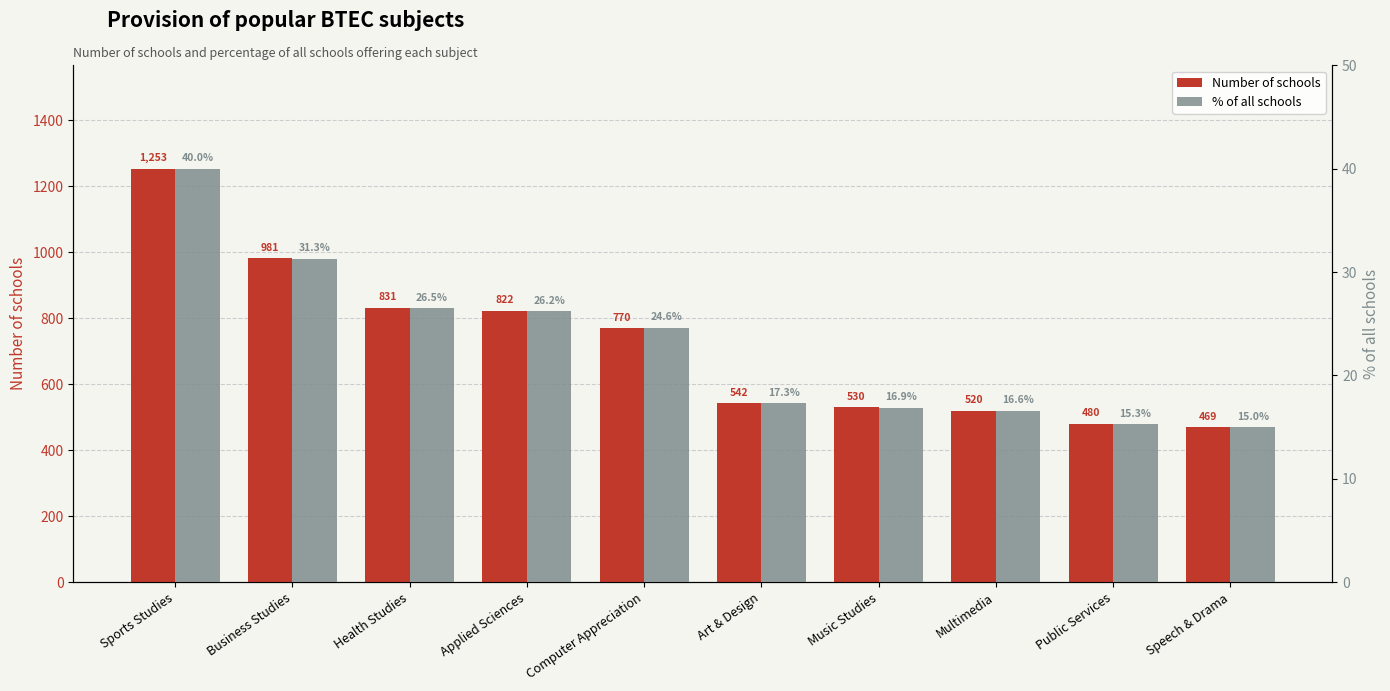

List the labels in order of % of all schools value, largest first.

Sports Studies, Business Studies, Health Studies, Applied Sciences, Computer Appreciation, Art & Design, Music Studies, Multimedia, Public Services, Speech & Drama